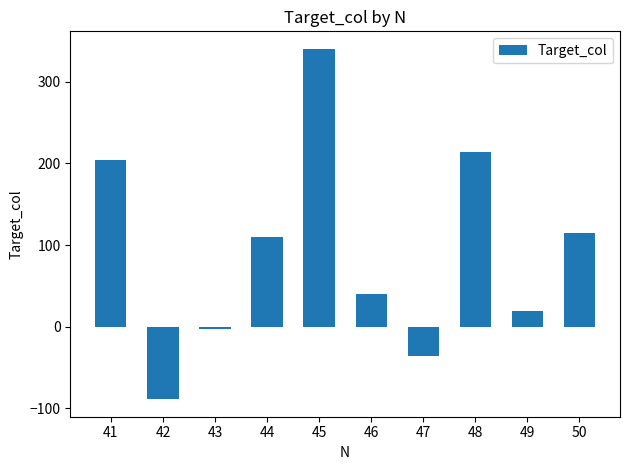

Reading right to left, transcribe all the data shown in this chart.

50=115.2	49=19.3	48=213.6	47=-35.3	46=39.6	45=340.2	44=109.2	43=-2.9	42=-88.7	41=204.0